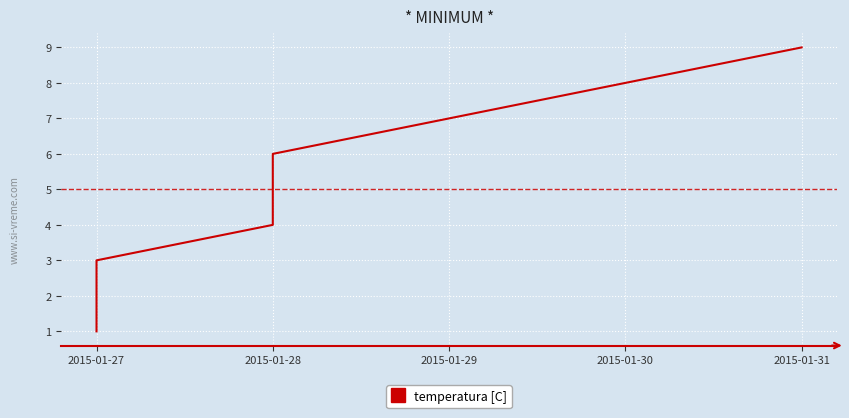

Is it true that the value at 2015-01-29 is 10?

False